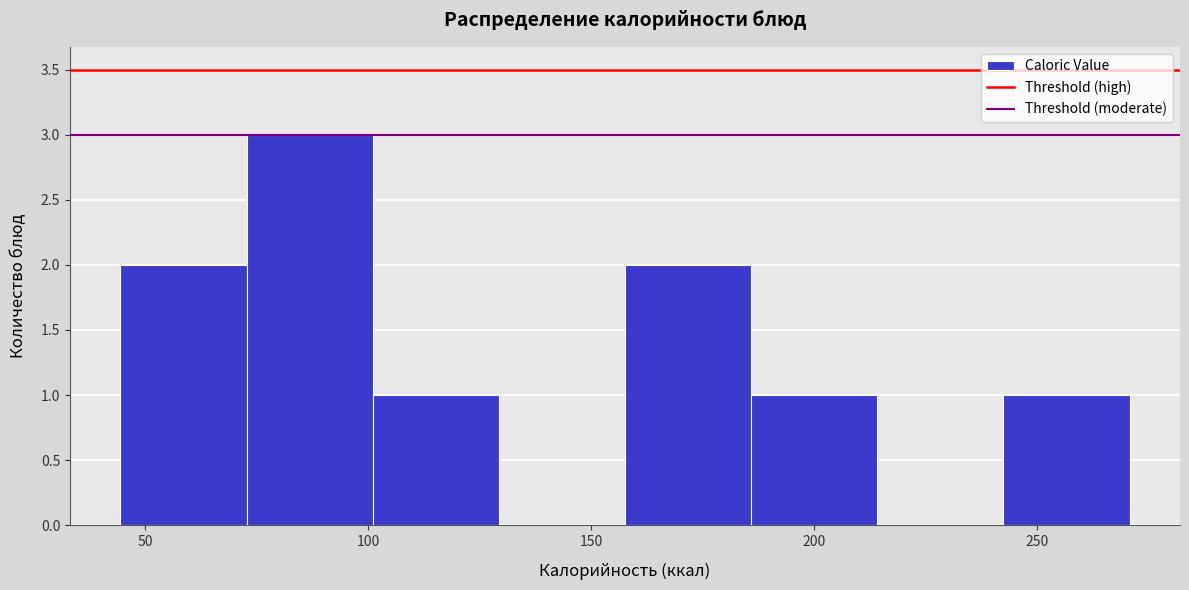

What is the height of the bar covering 45 to 75 on the x-axis? Neither the bar edges nor the heights are printed on the chart, so give them approximately, as read against the axes.

2